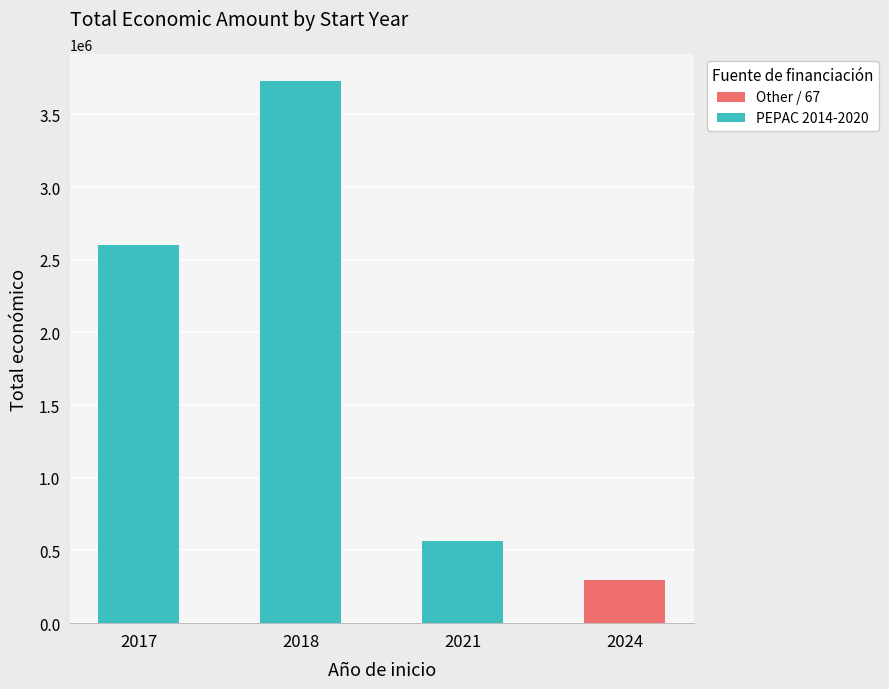

The value of Other / 67 at 2017 is -133570. True or false?

False